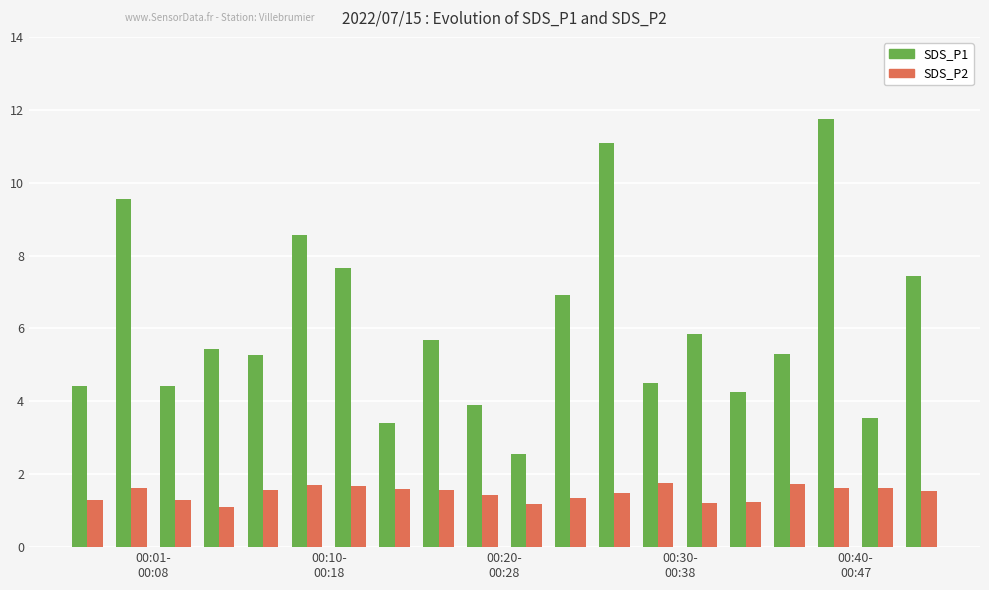

Count the number of data series in this chart.

2